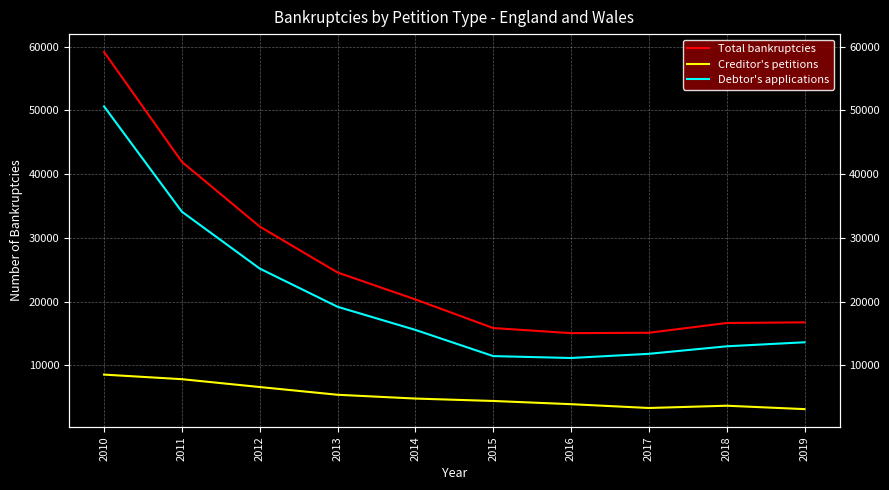

How many values in the Total bankruptcies series are below 20339?

5